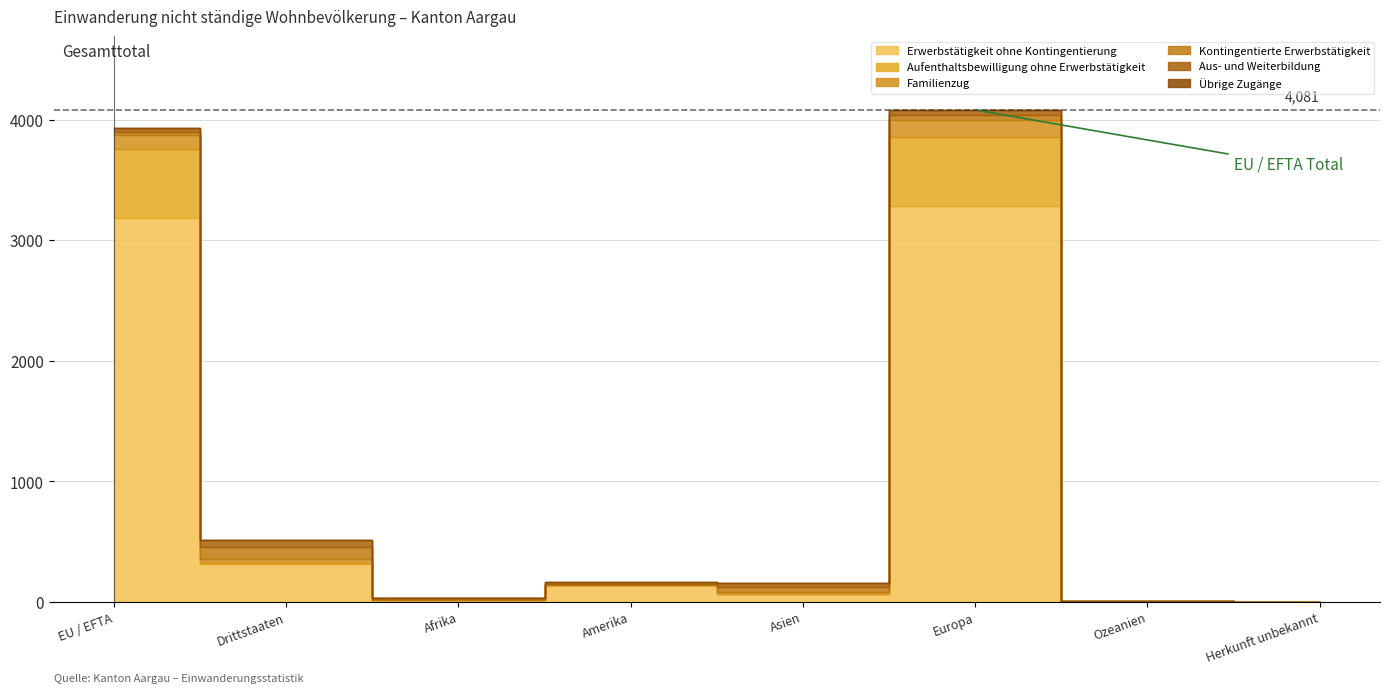

Which series has the largest total across all categories?

Erwerbstätigkeit ohne Kontingentierung